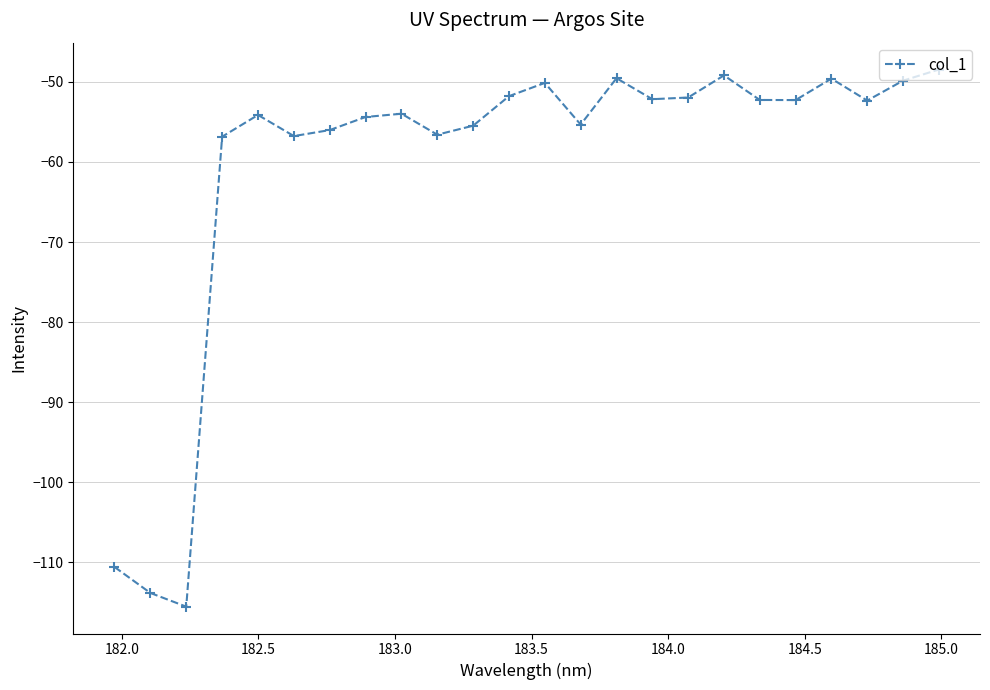

What is the average value?

-60.4